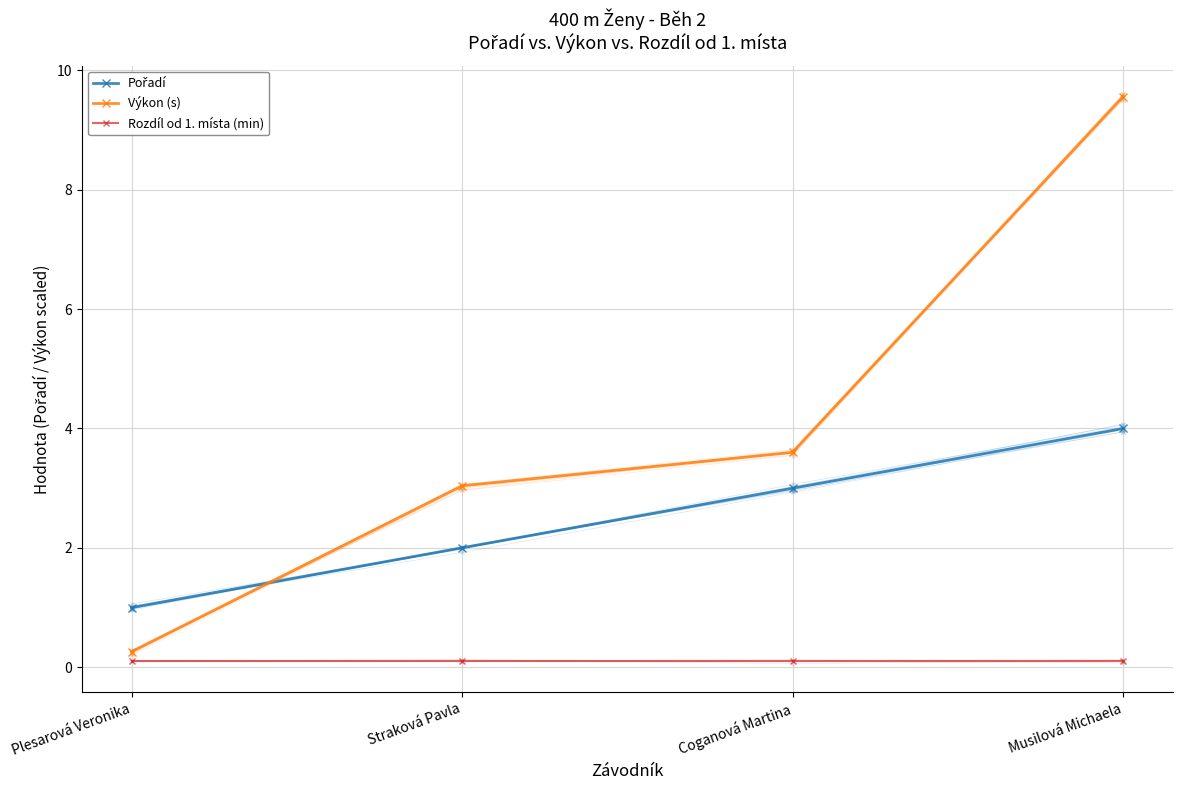

The Rozdíl od 1. místa (min) series shows 0.1 at Plesarová Veronika. True or false?

True